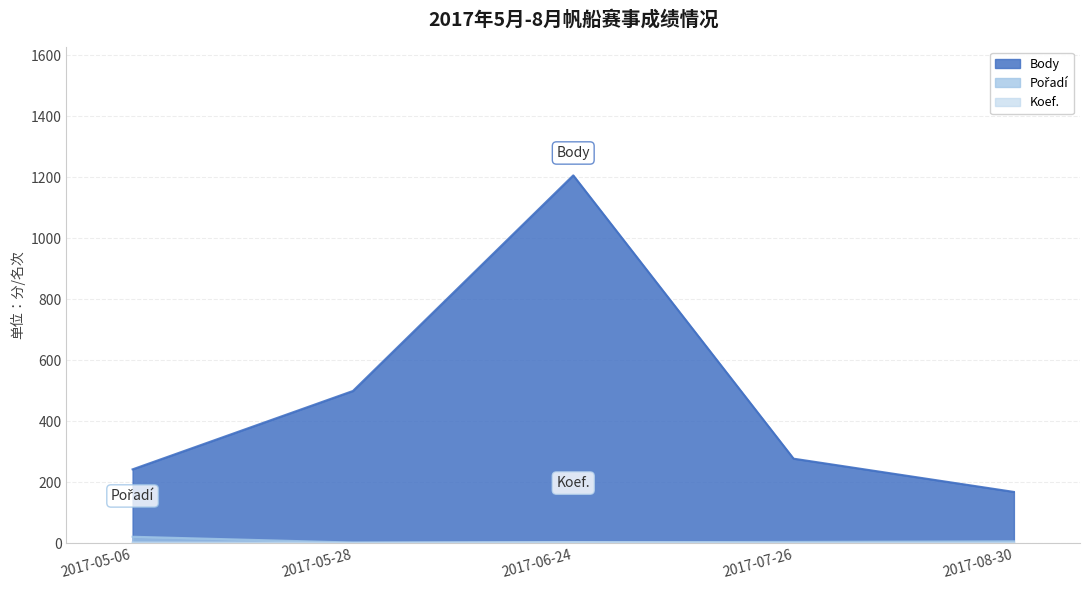

True or false: Pořadí has more than 2 interior local peaks.

False